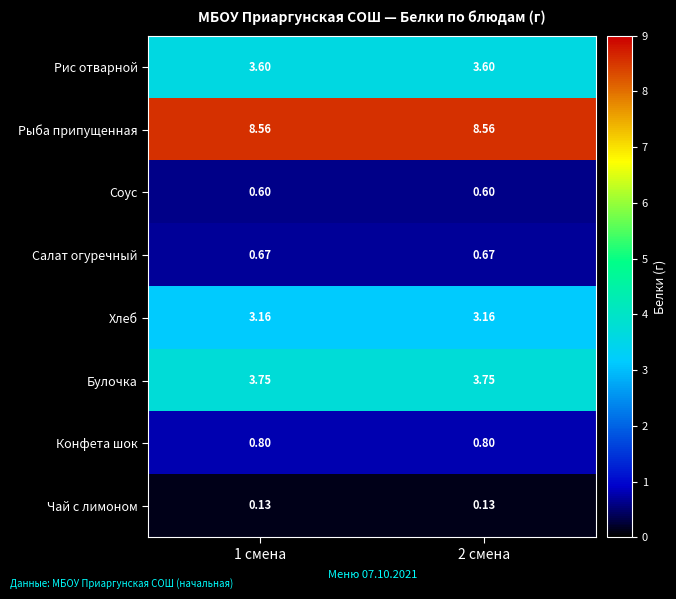

Which series has the largest total across all categories?

Рыба припущенная